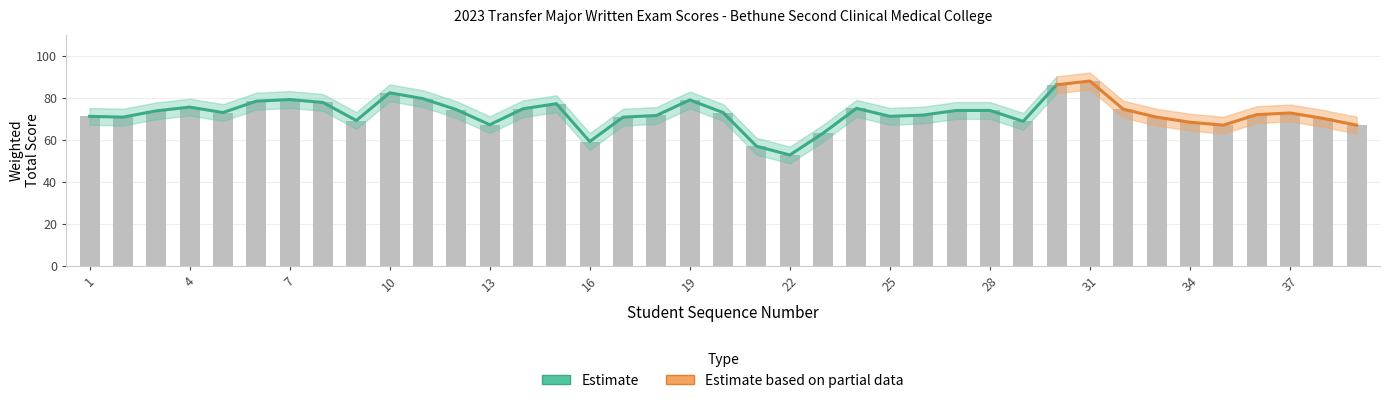

At which label does Lower reach its peak?

31